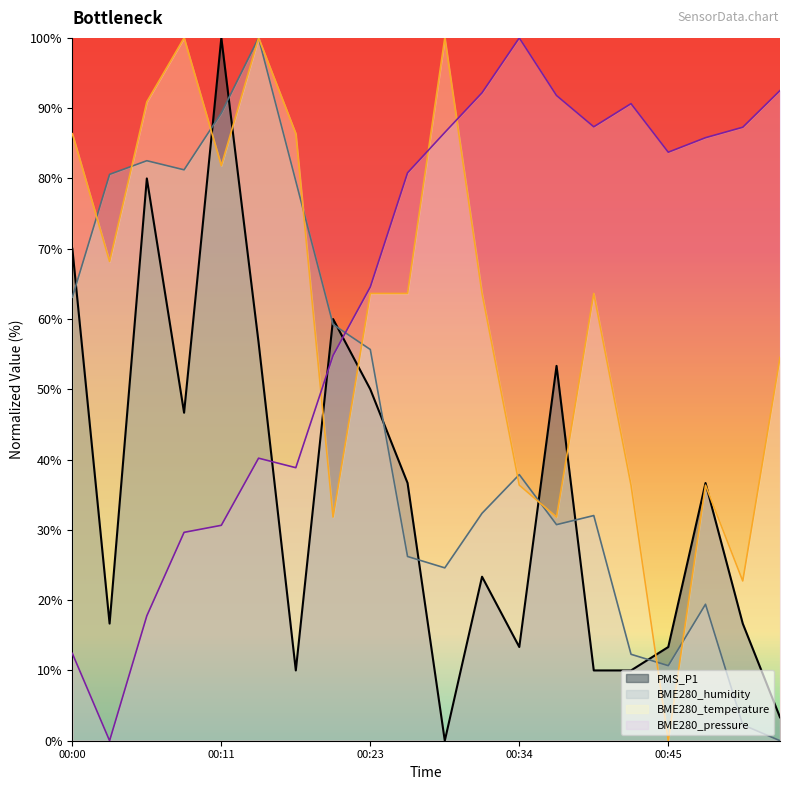

What is the sum of all BME280_pressure values?

1267.6